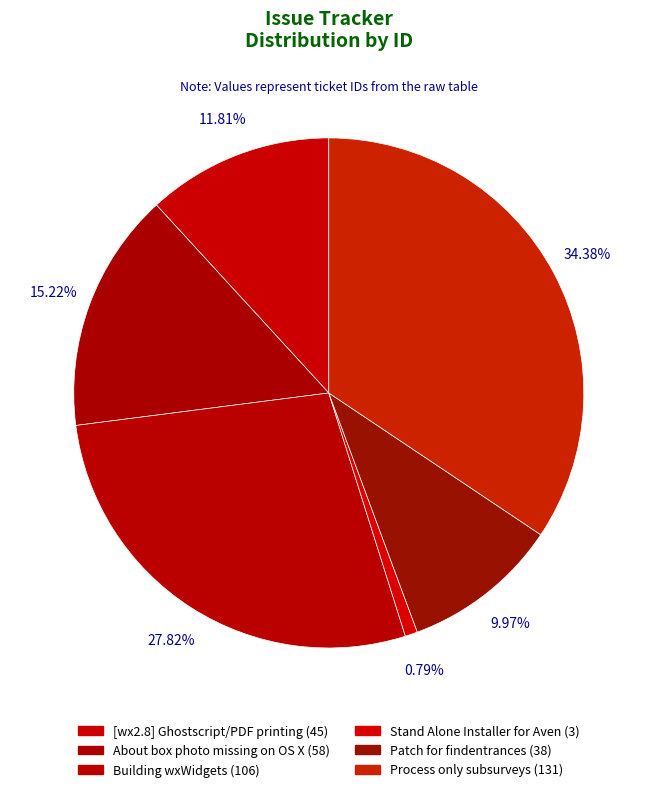

How many slices are in this pie chart?

6